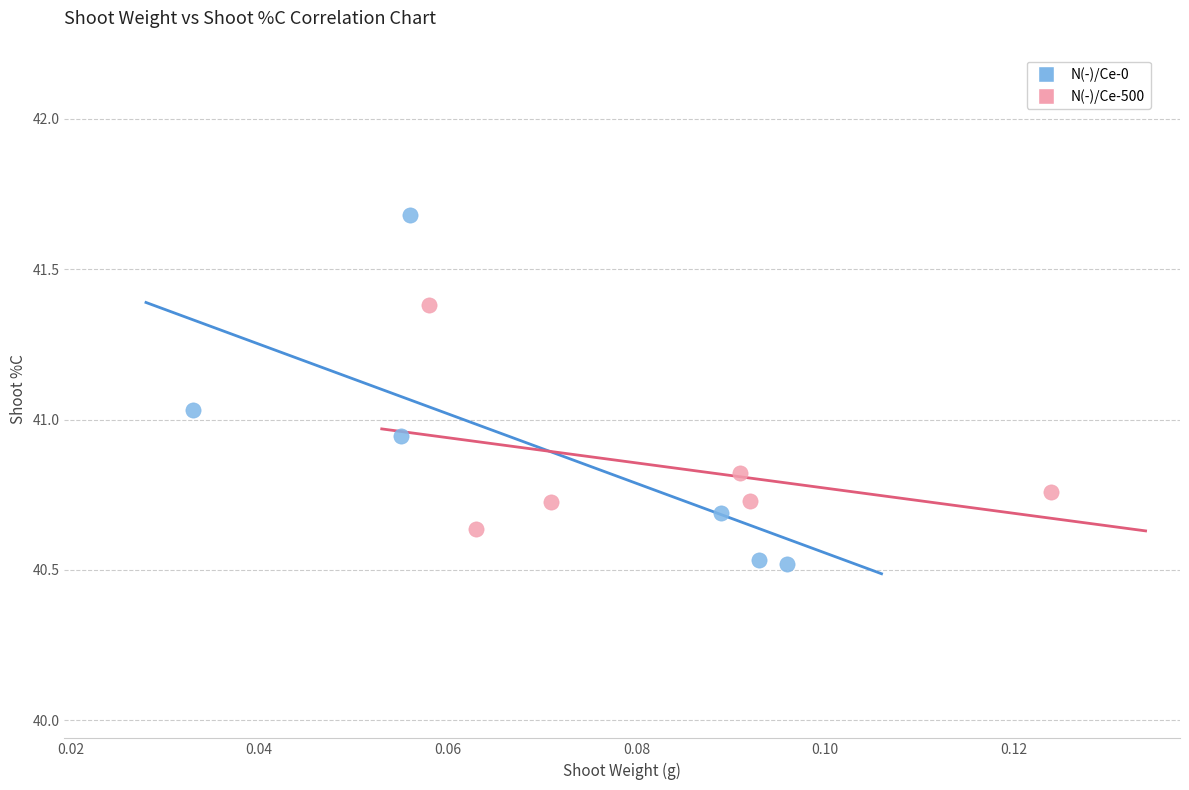

Which series has the largest Y range (max minus min)?

N(-)/Ce-0